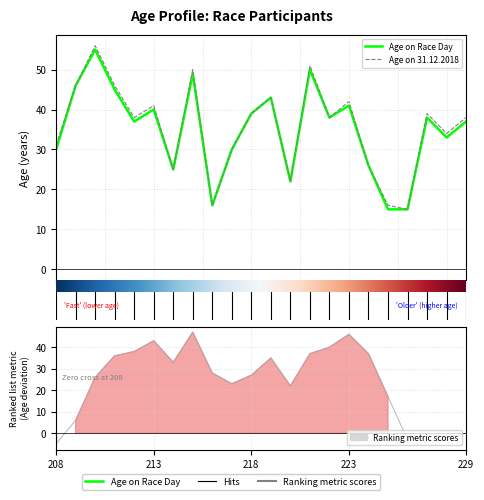

Rank the series by their average value, from highest to lowest.

Age on 31.12.2018, Age on Race Day